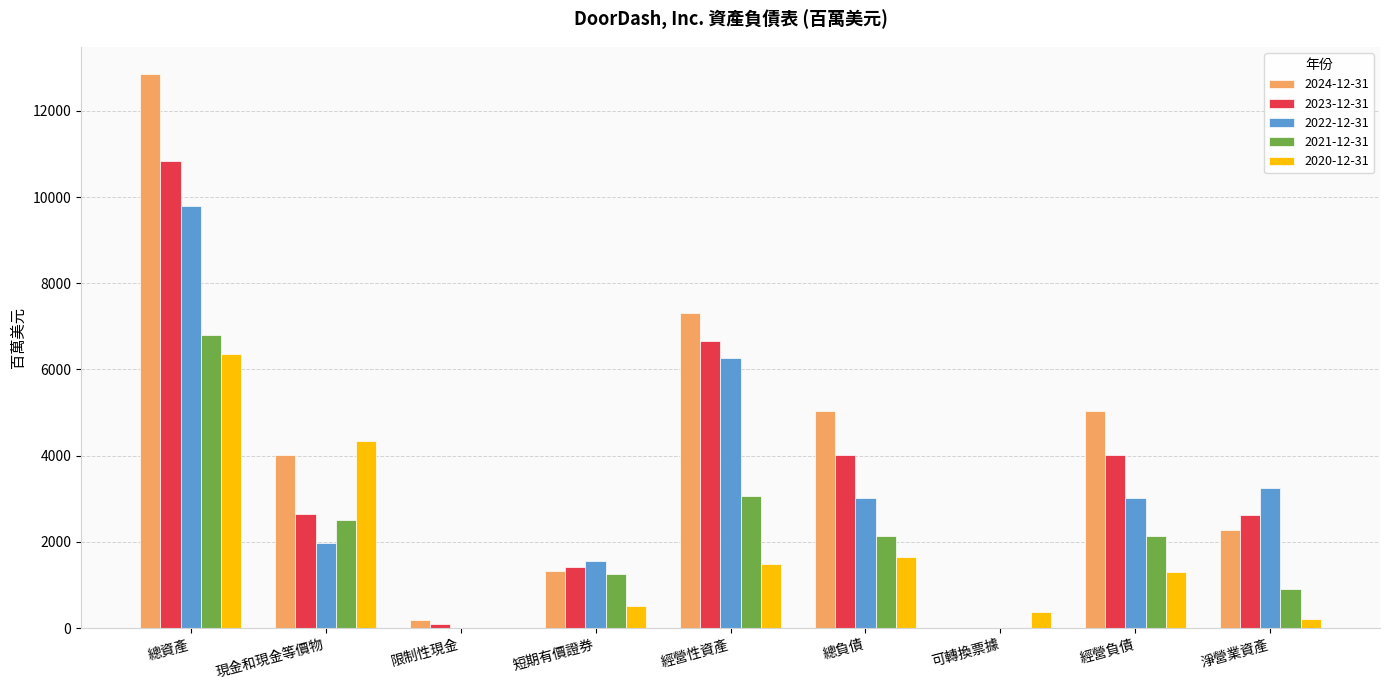

True or false: 2023-12-31 has a value of 4673 at 總資產.

False